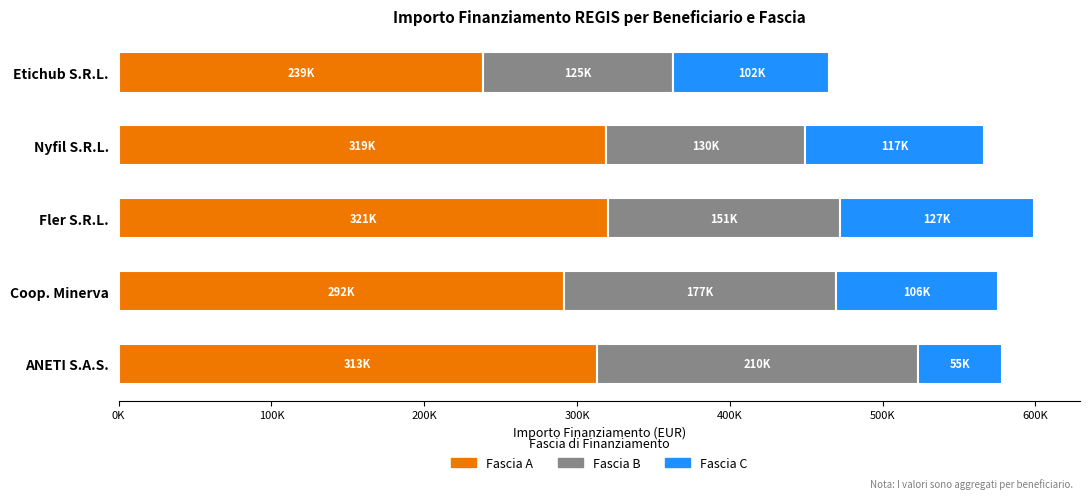

Reading right to left, transcribe all the data shown in this chart.

Fascia A: 238560.6	319200.0	320545.6	291803.2	313000.0
Fascia B: 124568.8	130000.0	151360.0	177400.0	210396.9
Fascia C: 102048.0	116980.8	127315.0	106280.0	55000.0